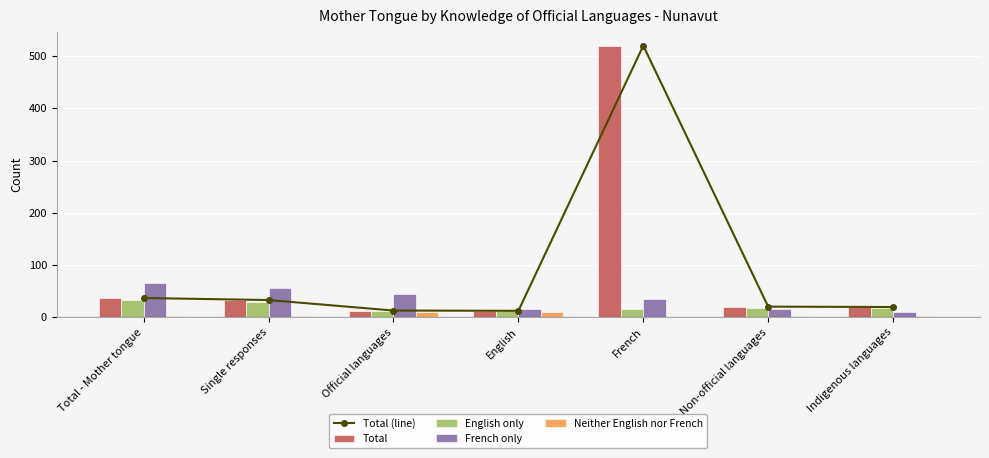

Are the bars grouped side by side (vs. stacked)?

Yes